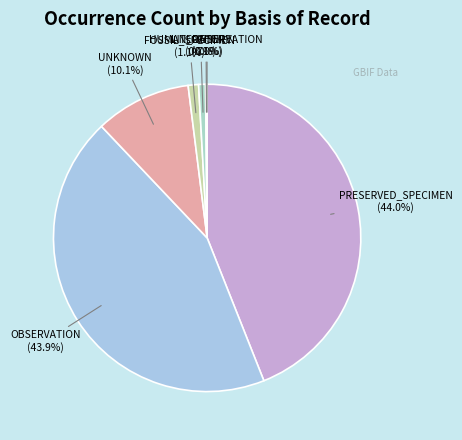

Is there any slice that represents more than half of the pie?

No